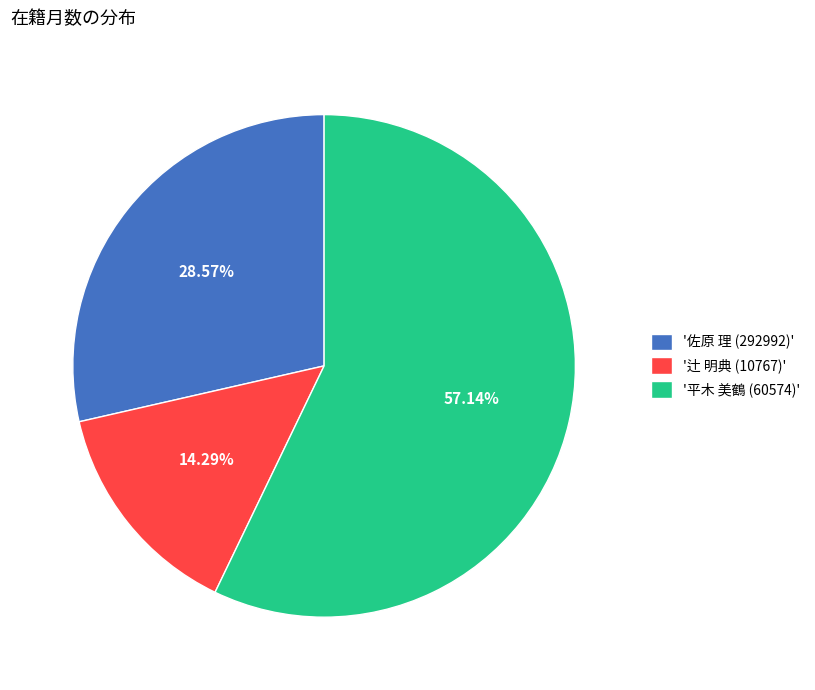

To the nearest percent, what is the average slice percentage?

33%